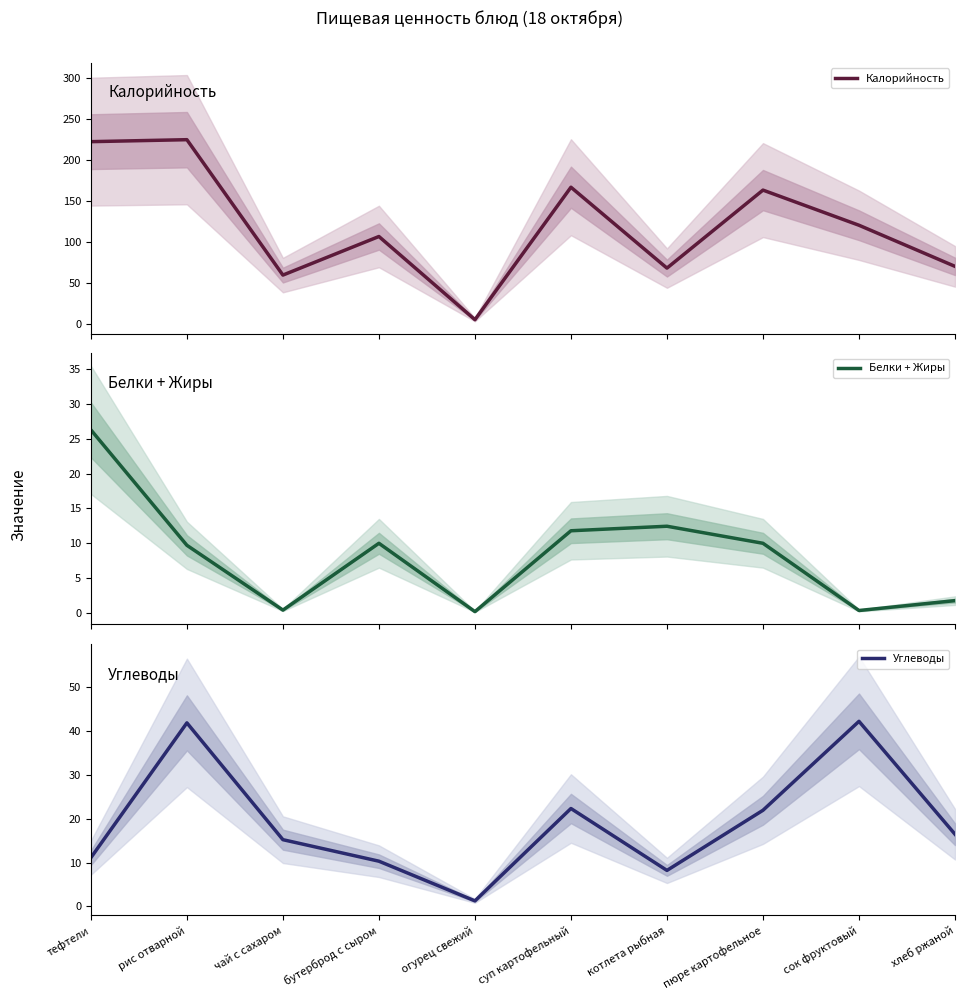

At which label is Калорийность closest to 115?

сок фруктовый